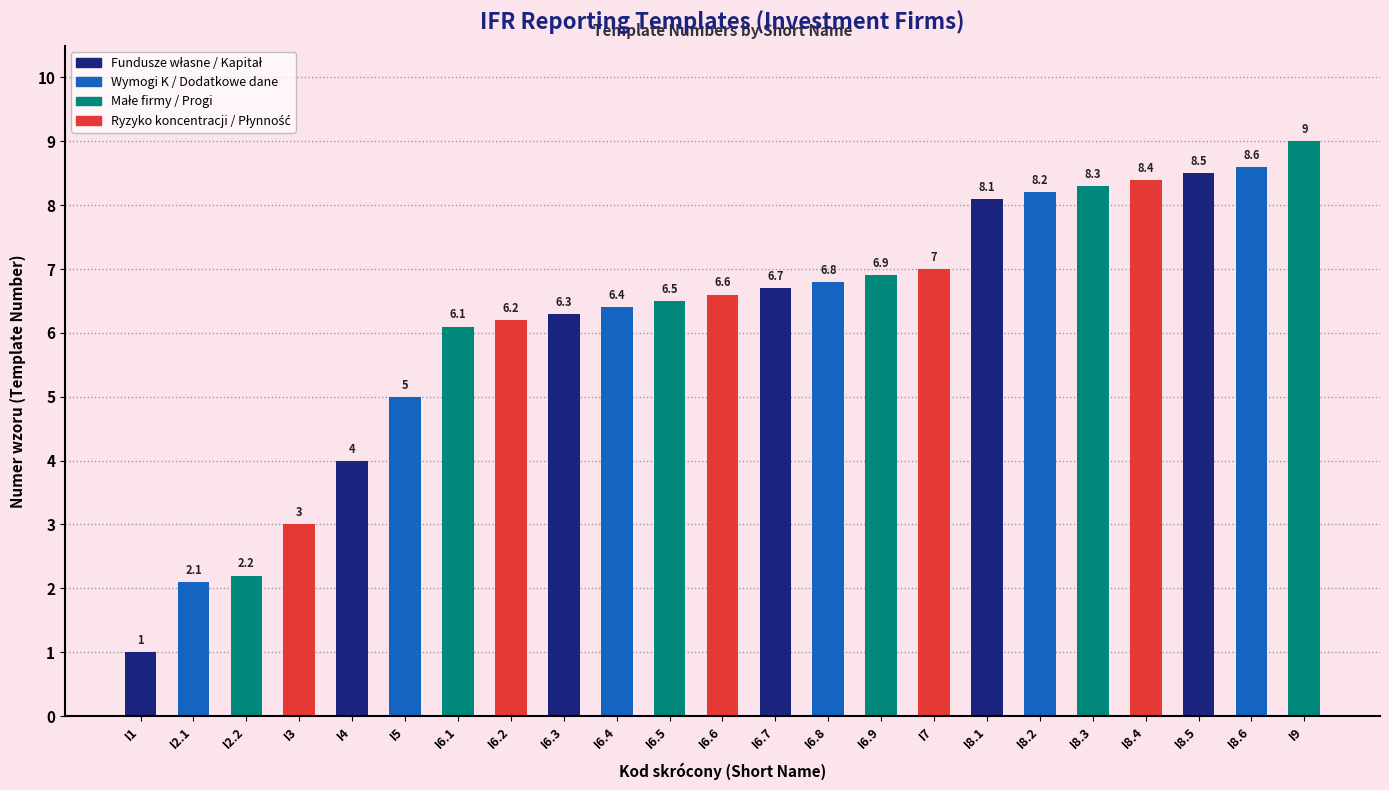

What is the label of the 9th bar from the right?

I6.9